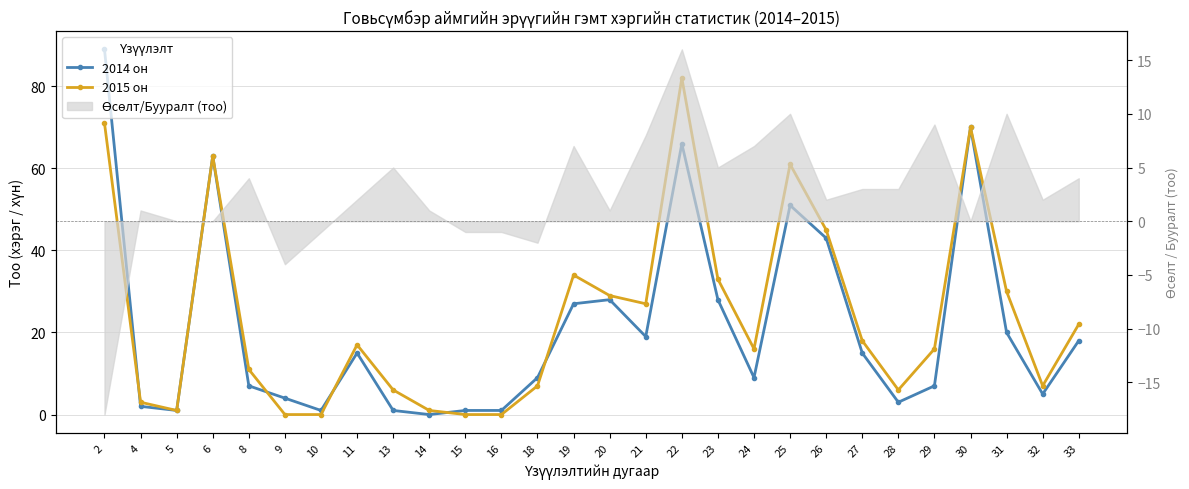

True or false: 2015 он and 2014 он intersect in this chart.

True